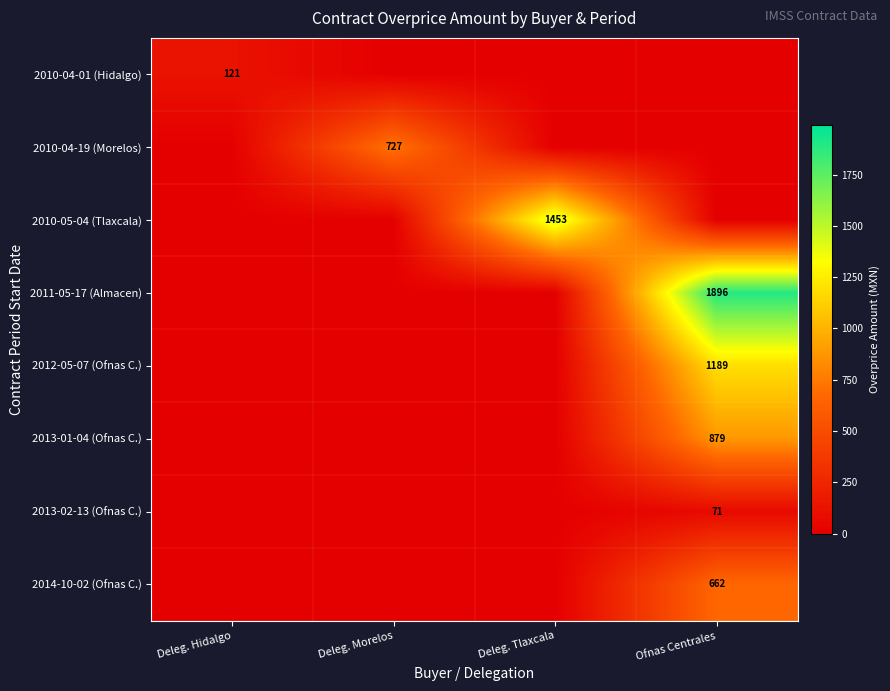

Which series has the largest total across all categories?

2011-05-17 (Almacen)